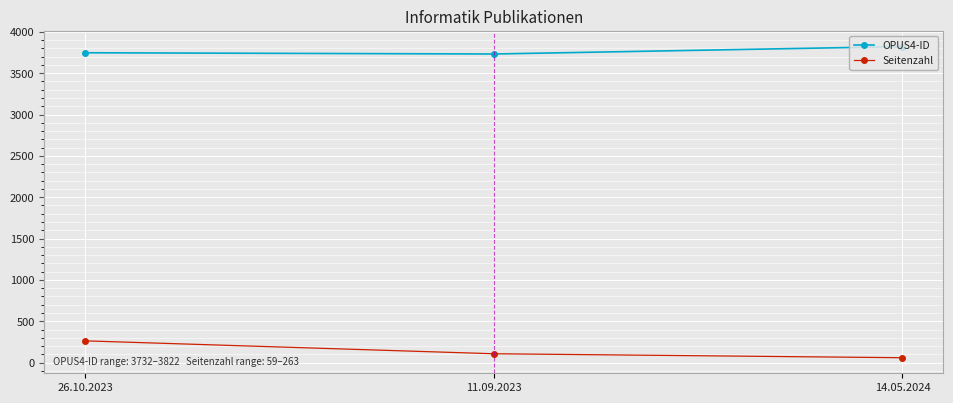

What is the spread (max minus min) of values at 11.09.2023?

3625